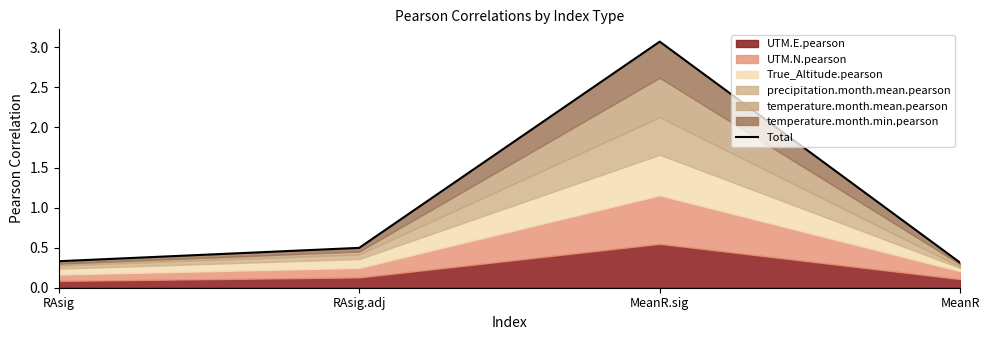

Is it true that the value at RAsig.adj is 0.5?

True